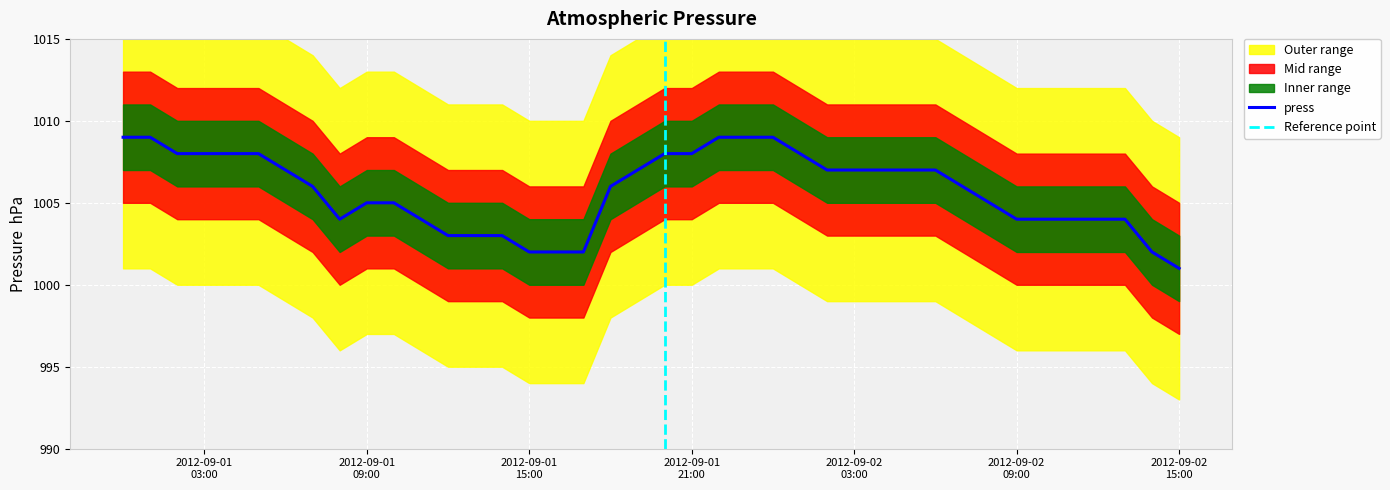

True or false: the data shows 1451 at 2012-09-01 02:00.

False